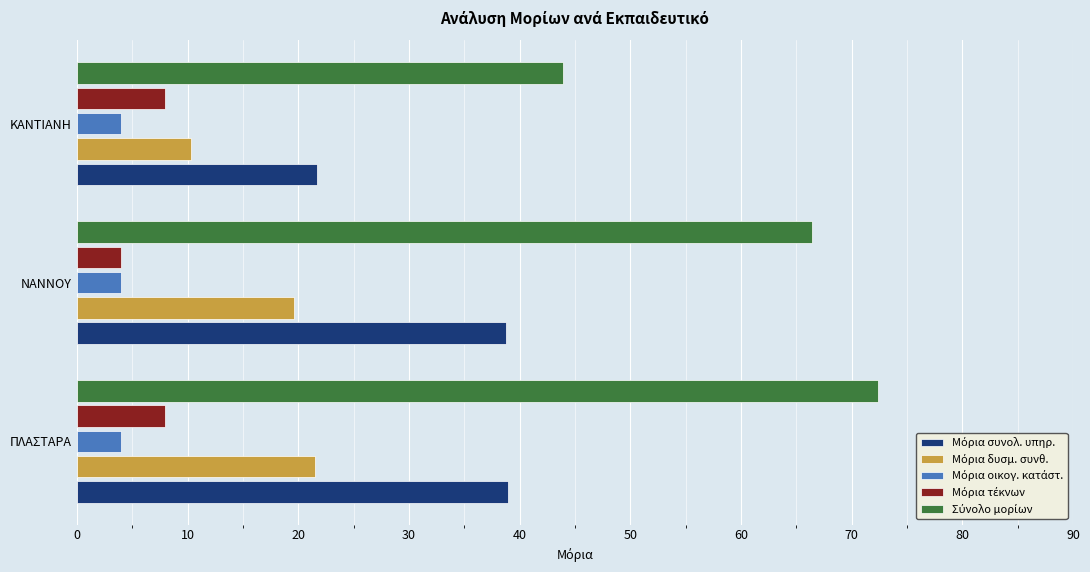

At which category is the sum across all series the highest?

ΠΛΑΣΤΑΡΑ